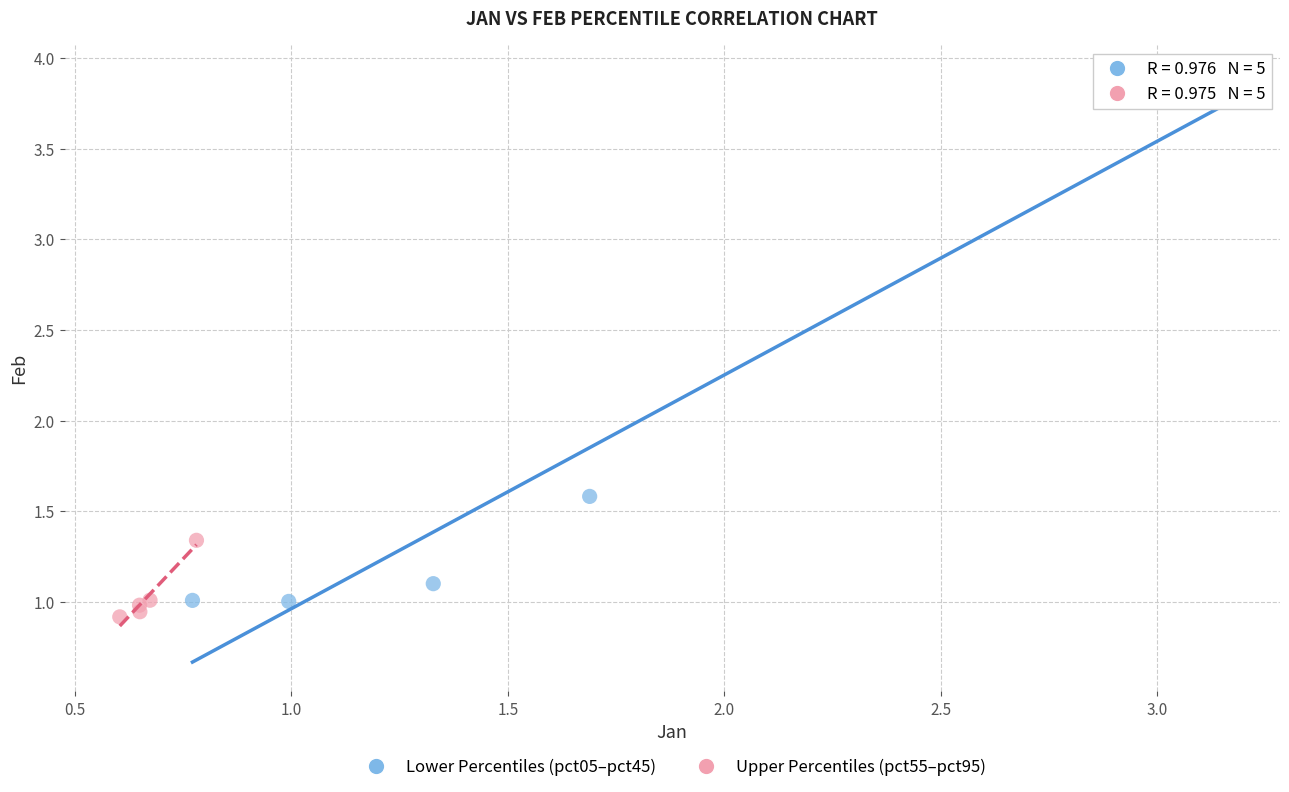

Which series contains the lowest Y value?

Upper Percentiles (pct55–pct95)